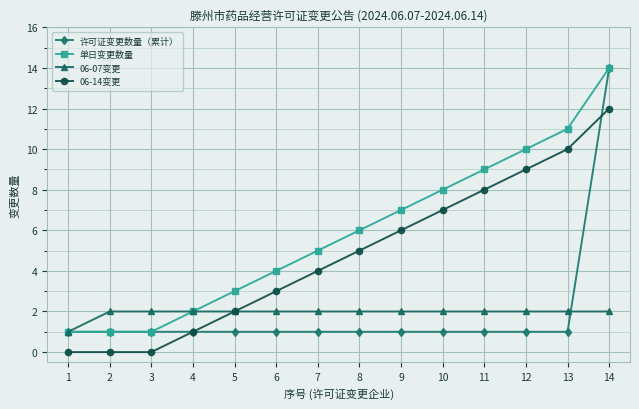

How many distinct data groups are displayed?

4